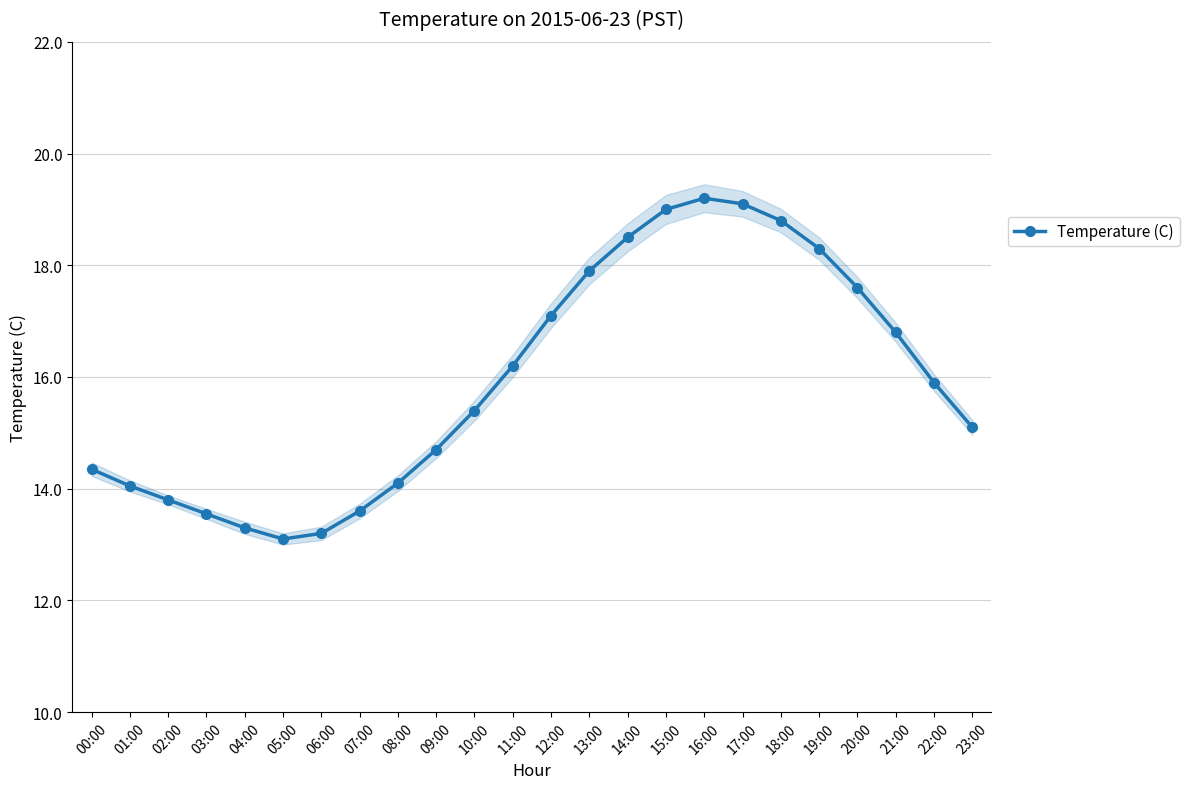

Reading left to right, extract all data points from this chart.

14.3	14.1	13.8	13.6	13.3	13.1	13.2	13.6	14.1	14.7	15.4	16.2	17.1	17.9	18.5	19.0	19.2	19.1	18.8	18.3	17.6	16.8	15.9	15.1